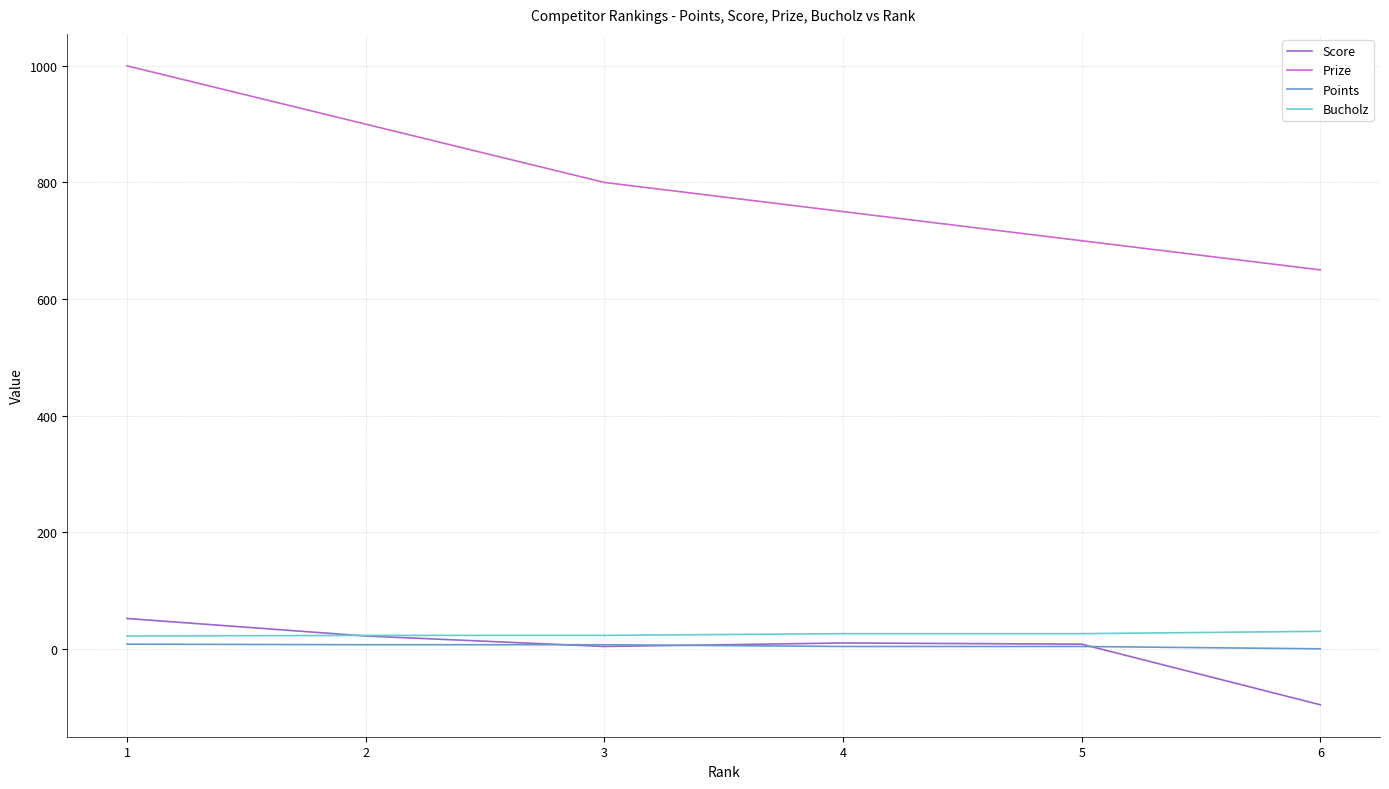

The value of Prize at 6 is 1037. True or false?

False